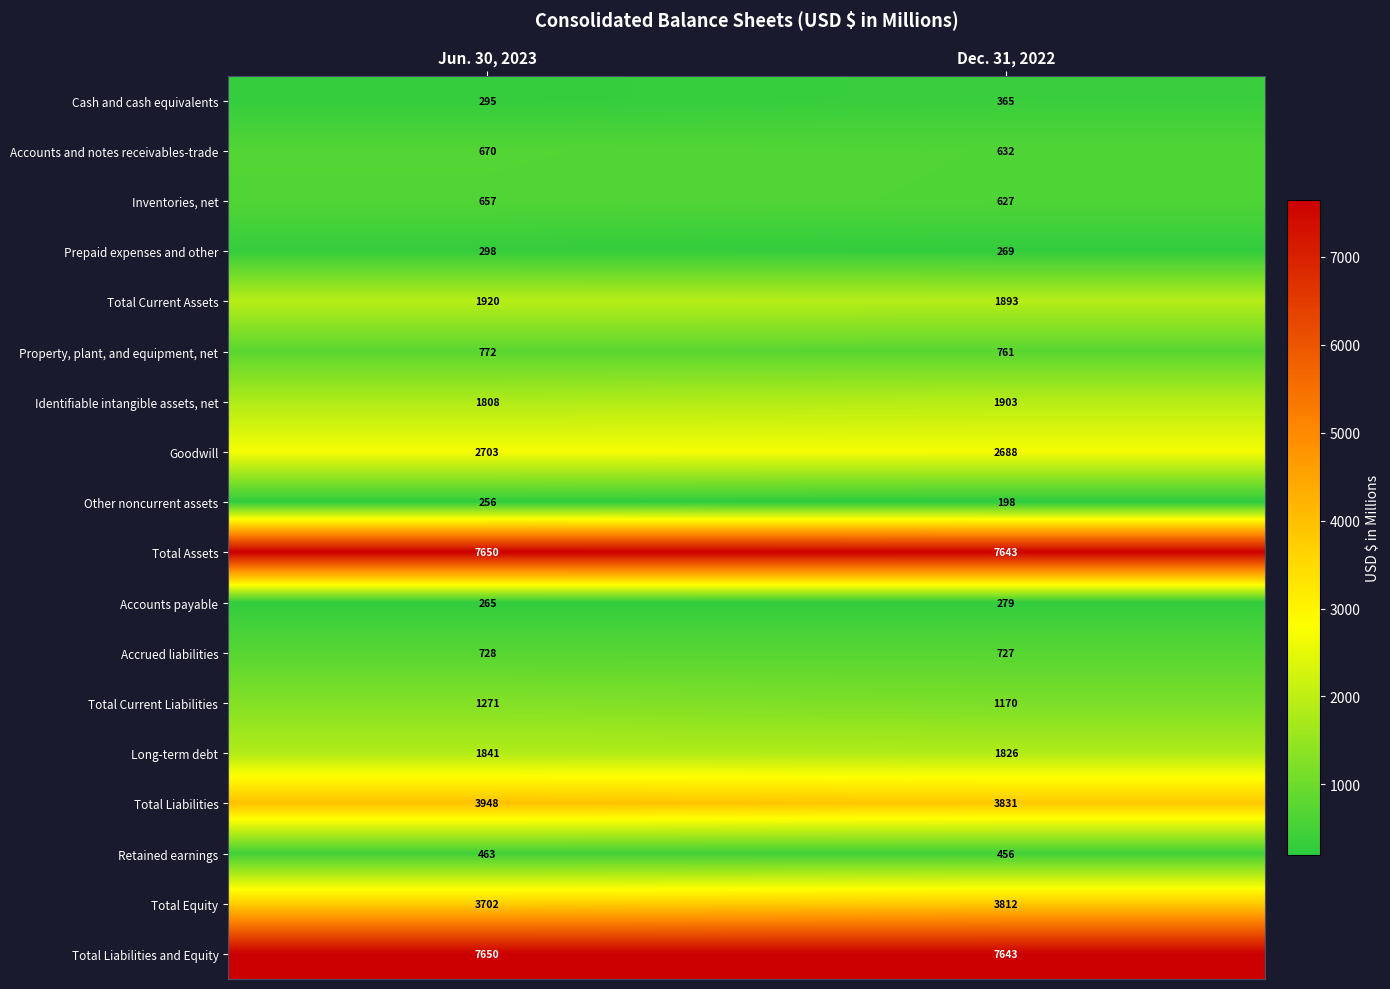

The value of Inventories, net at Dec. 31, 2022 is 627. True or false?

True